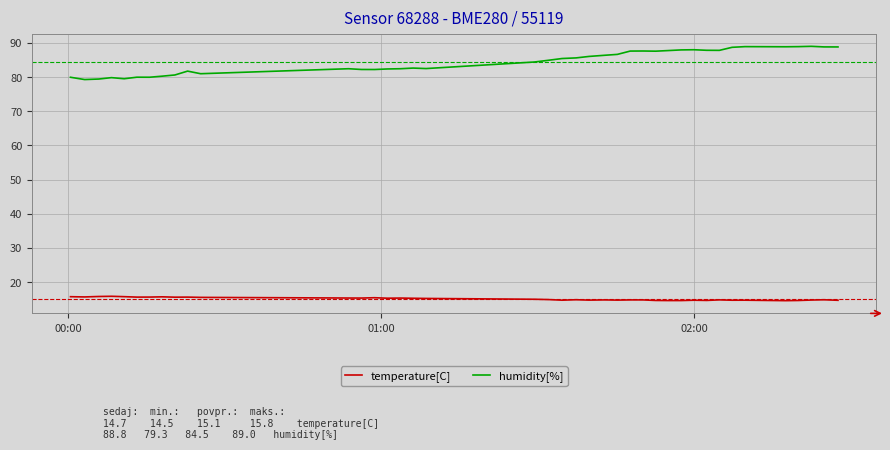

Rank the series by their average value, from lowest to highest.

temperature[C], humidity[%]